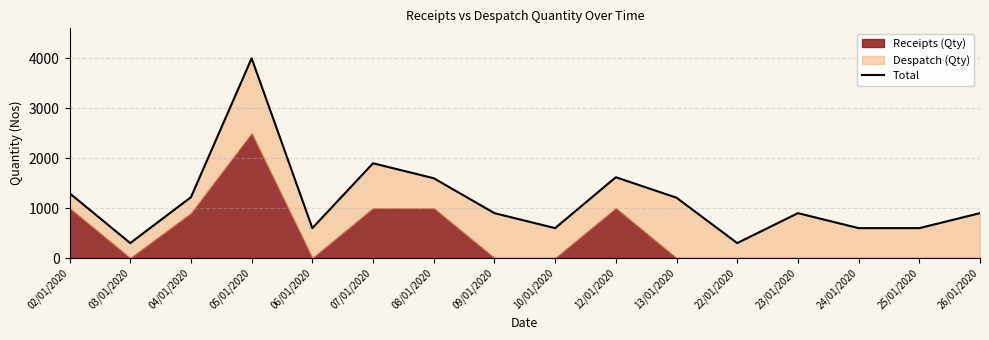

What is the label of the 14th point from the left?

24/01/2020